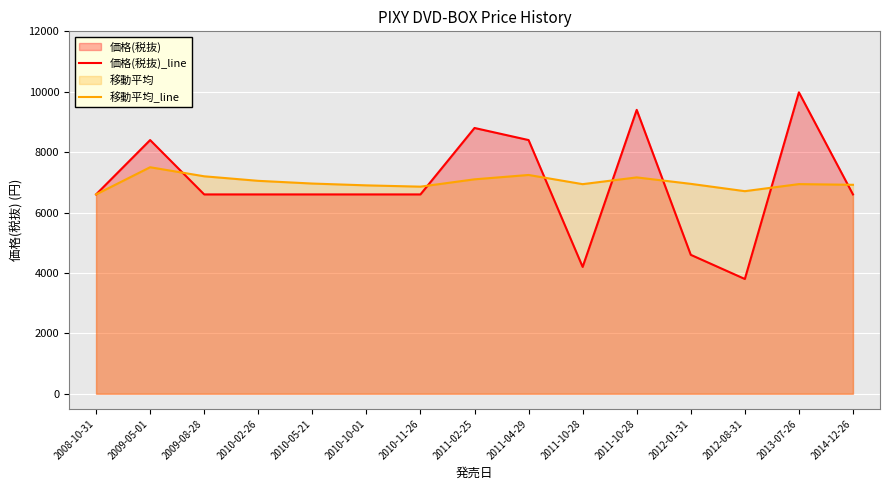

True or false: 移動平均_line and 価格(税抜)_line intersect in this chart.

True